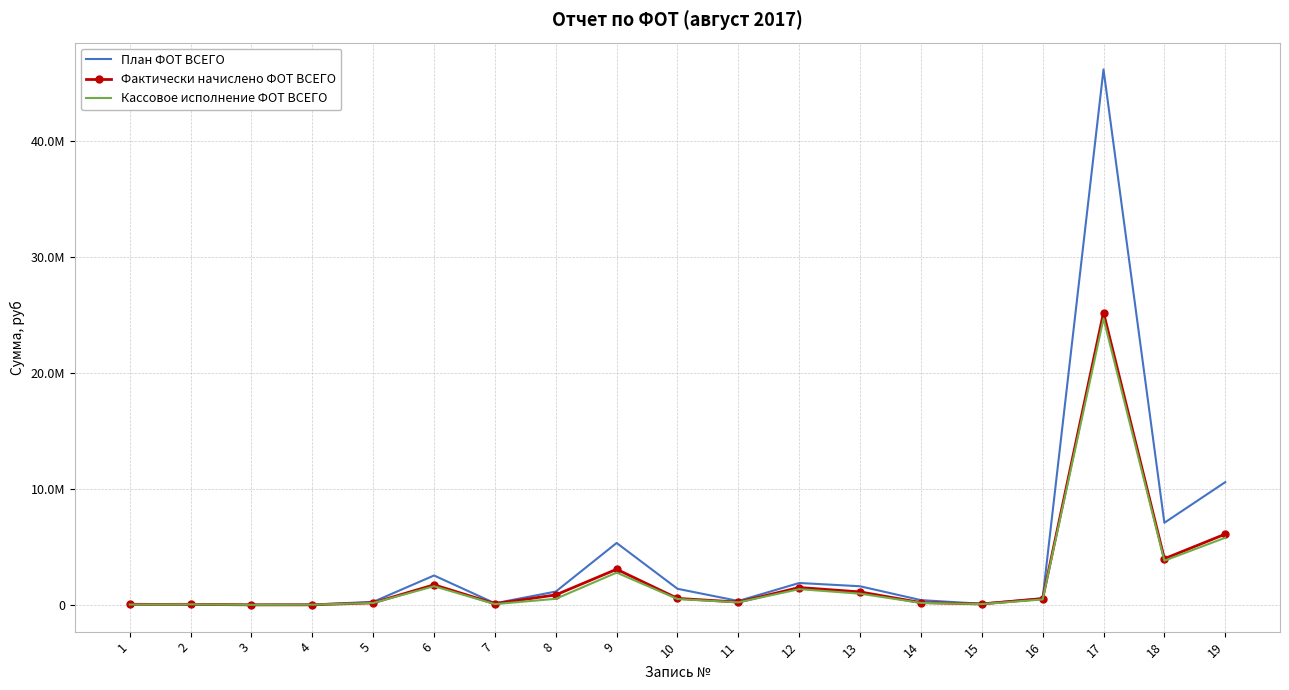

What are all the series names shown in the legend?

План ФОТ ВСЕГО, Фактически начислено ФОТ ВСЕГО, Кассовое исполнение ФОТ ВСЕГО